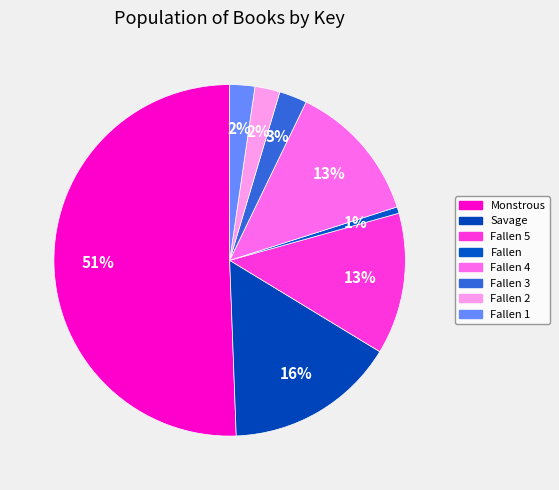

Count the number of slices in the pie.

8